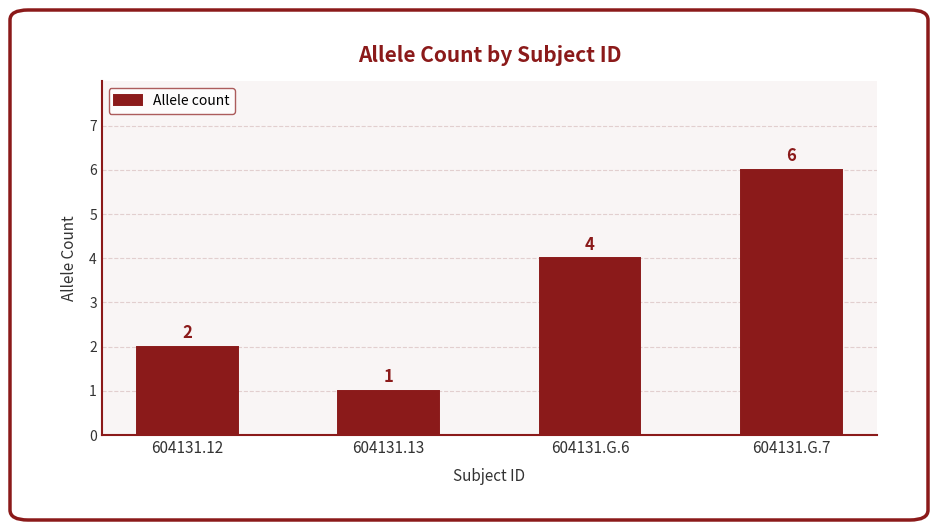

What is the difference between the values at 604131.12 and 604131.G.6?

2